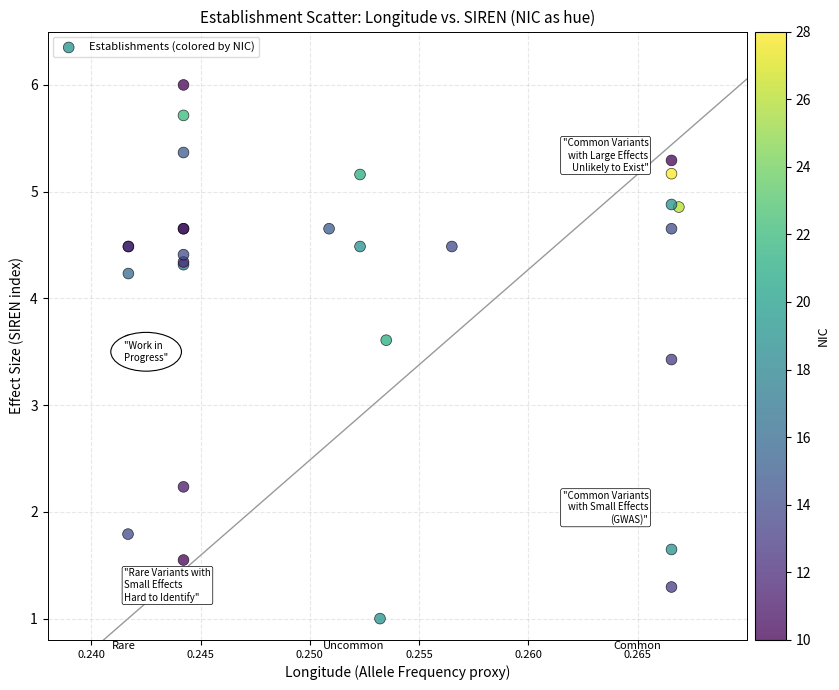

What Y value in the scatter plot is closest to 3?

3.4